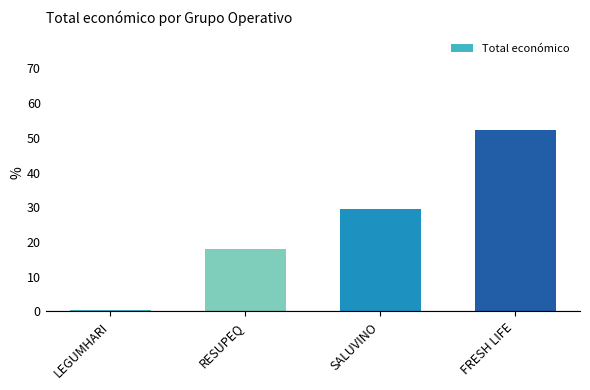

Does the chart contain stacked bars?

No